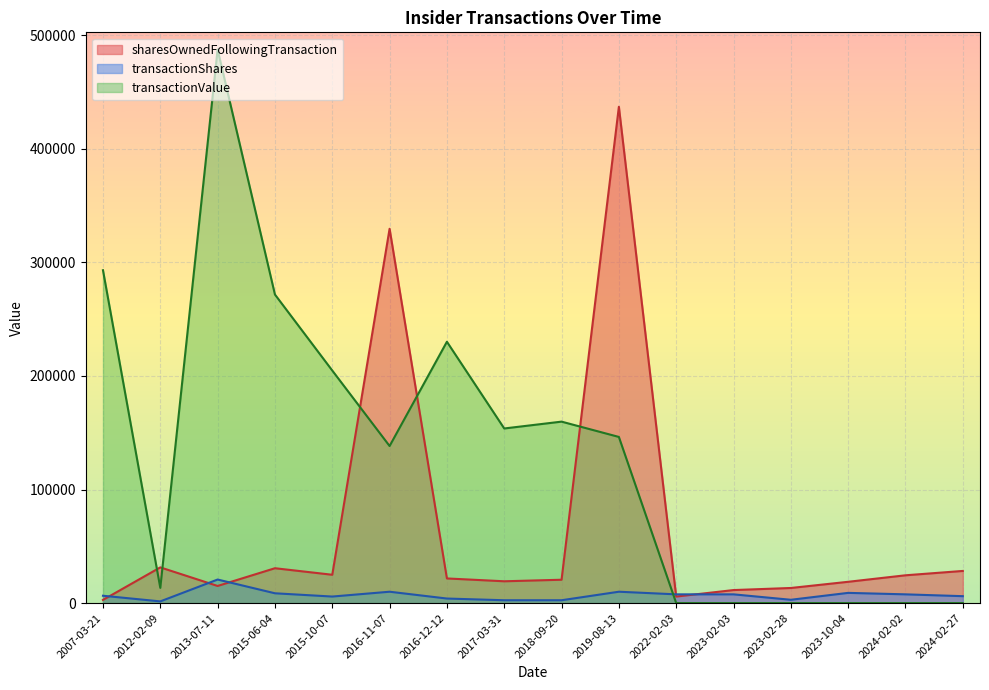

At which category does transactionValue reach its first local peak?

2013-07-11